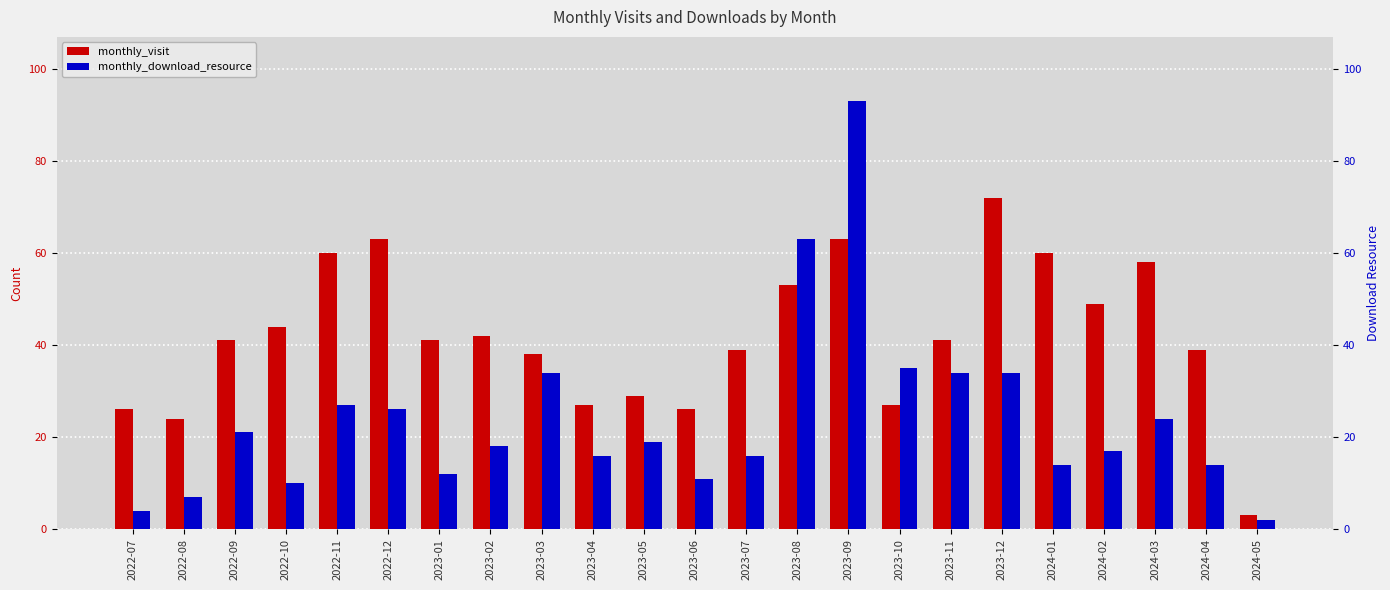

How many categories are shown in the chart?

23